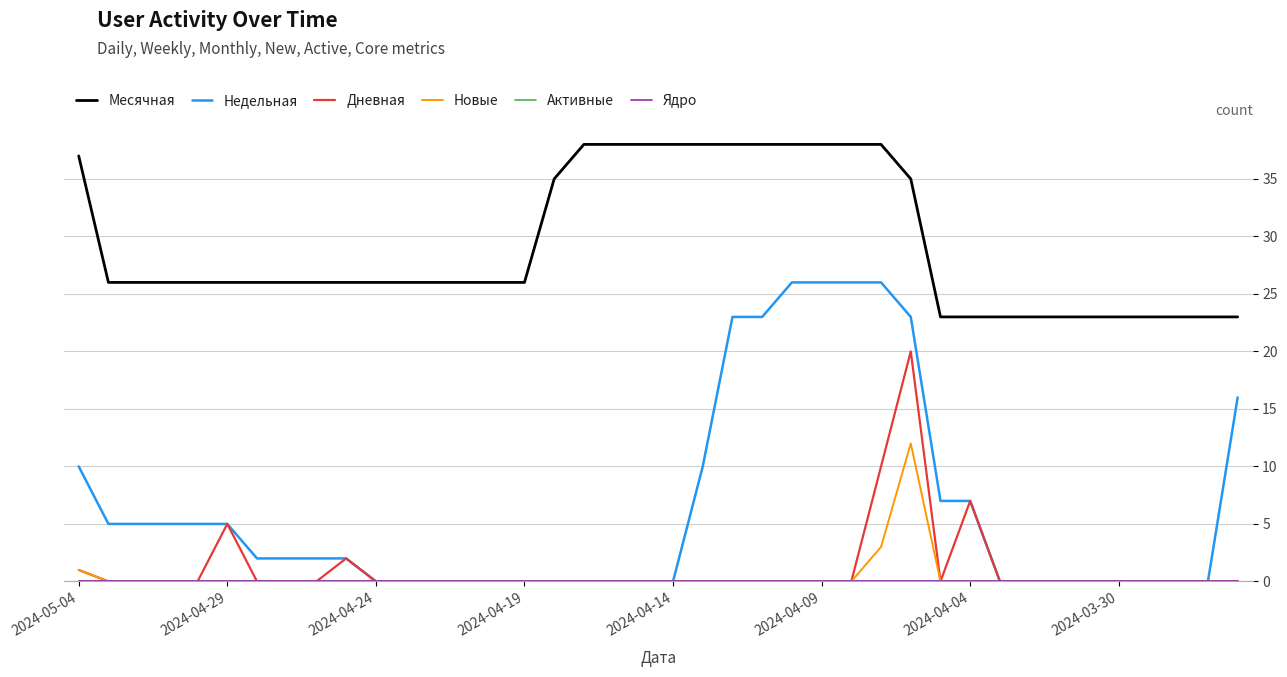

True or false: Ядро and Месячная intersect in this chart.

False